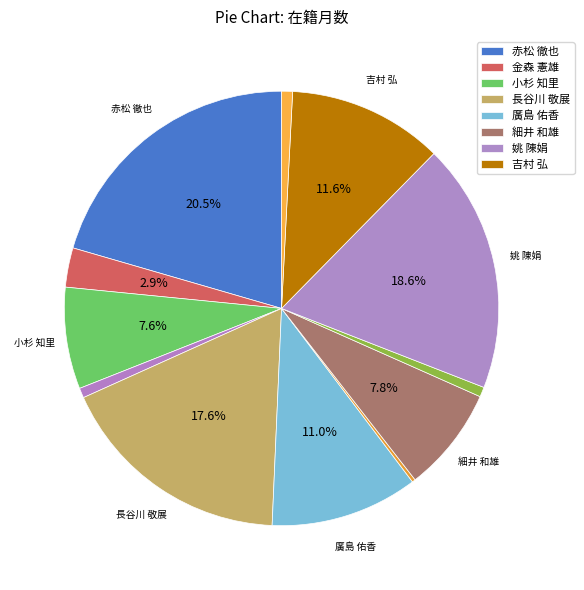

Rank the categories by value from lowest to highest.

フルジャフ ジャフラン, 陳 剛, 松本 真司, 李 雪飛, 金森 憲雄, 小杉 知里, 細井 和雄, 廣島 佑香, 吉村 弘, 長谷川 敬展, 姚 陳娟, 赤松 徹也